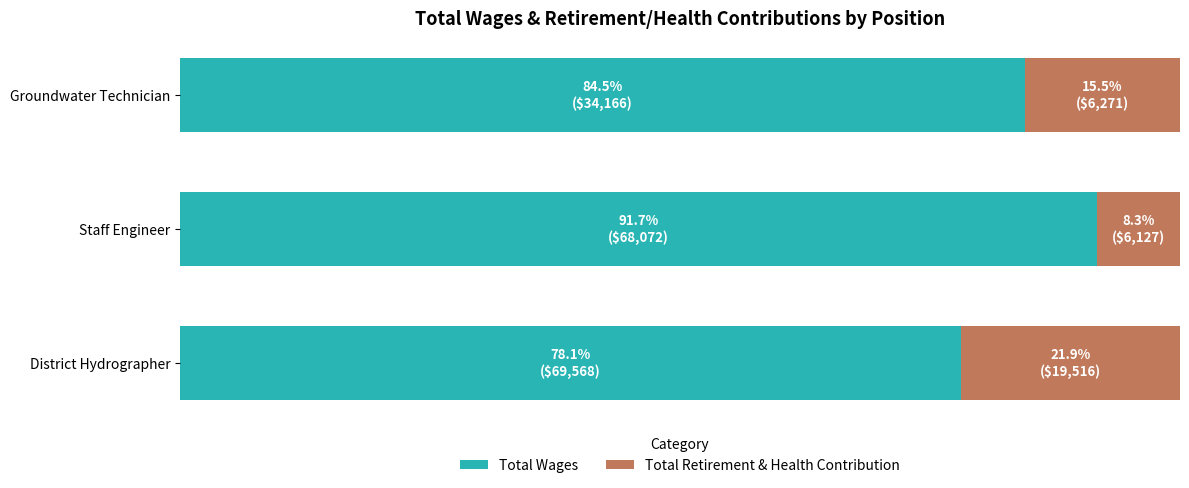

What is the value of the Total Wages bar at the 2nd from the left?

91.7